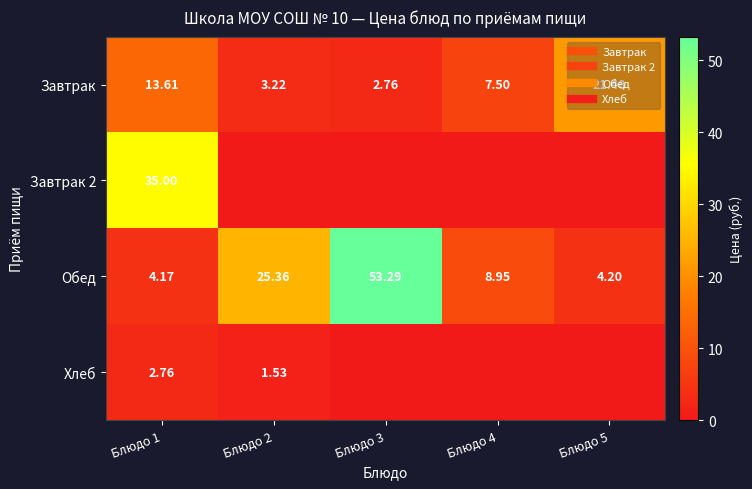

List the series in order of their peak value, highest first.

Обед, Завтрак 2, Завтрак, Хлеб